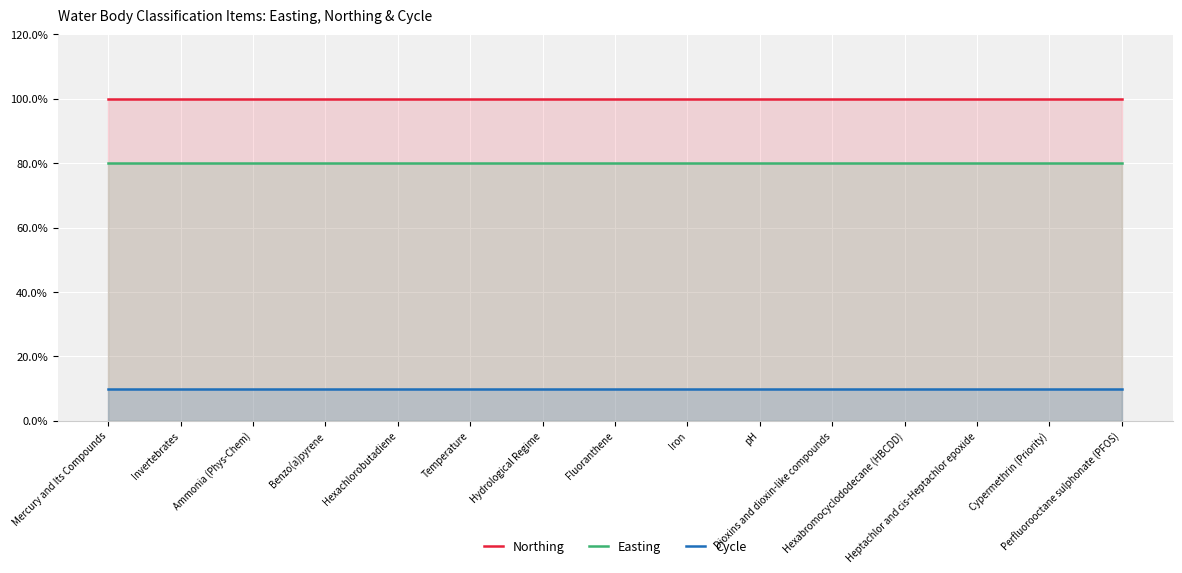

How many data points does each series have?

15